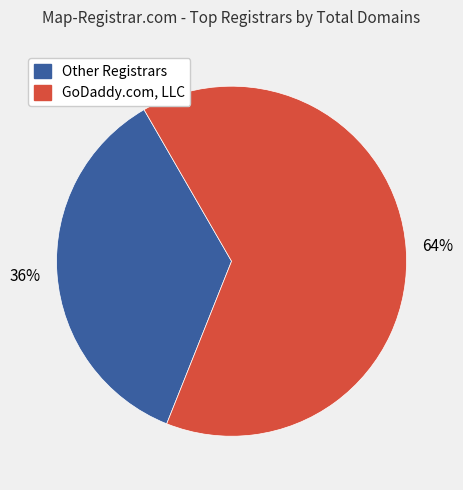

How many segments does this pie chart have?

2